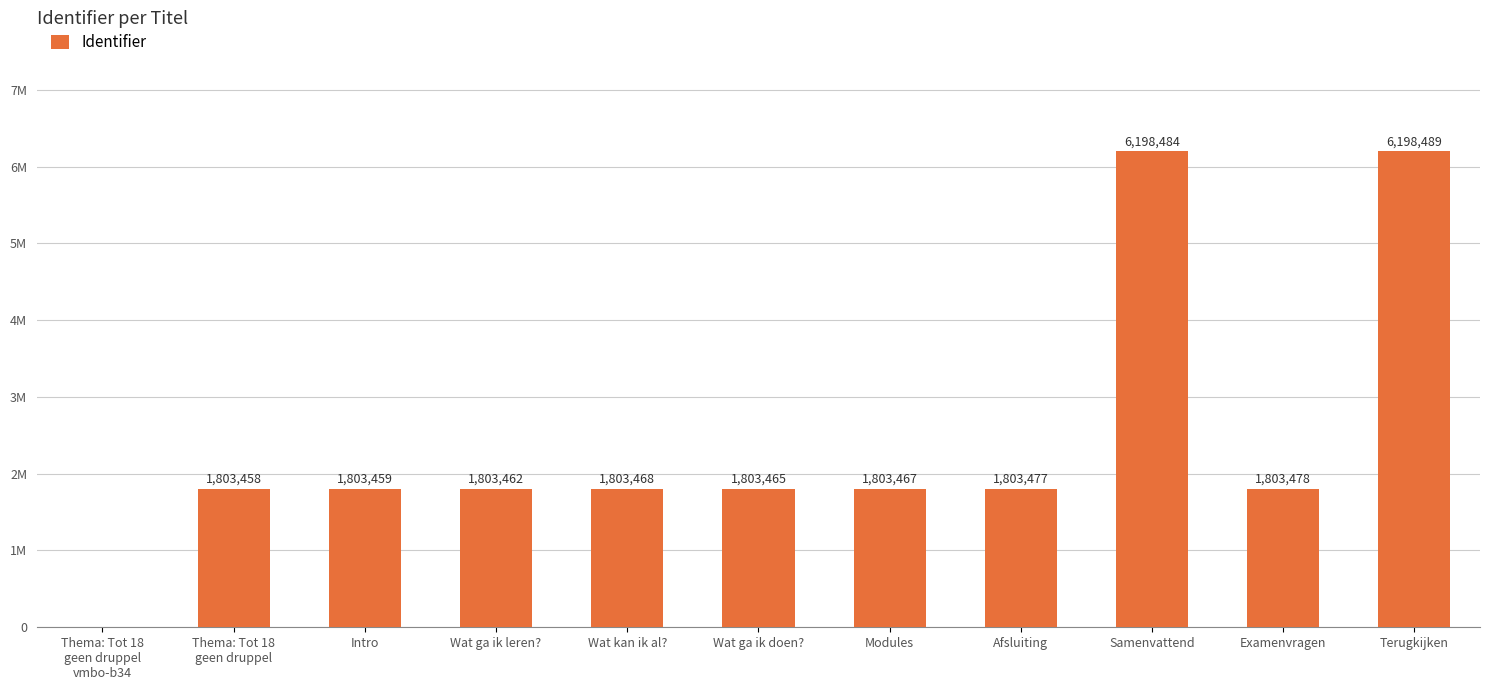

Reading left to right, list all the values displayed in this chart.

0	1803458	1803459	1803462	1803468	1803465	1803467	1803477	6198484	1803478	6198489